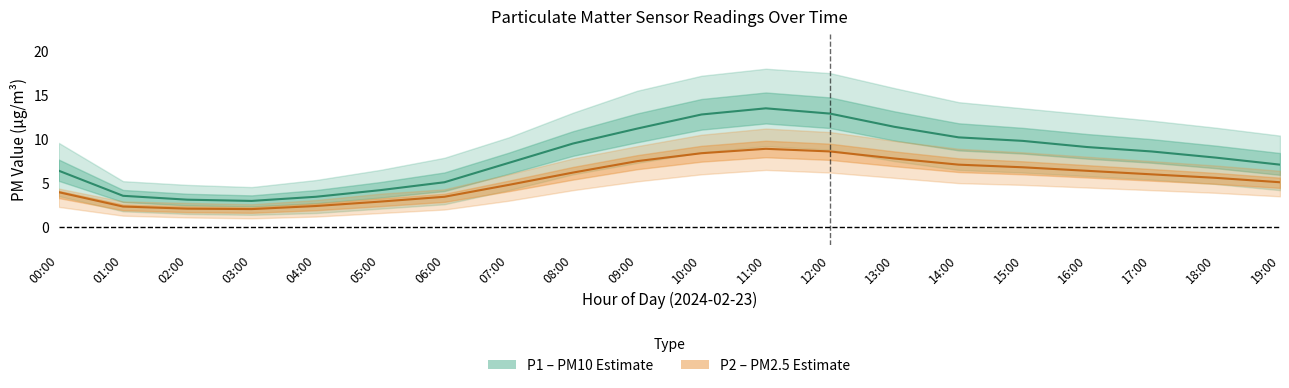

True or false: P2 (PM2.5) and P1 (PM10) cross at least once.

False